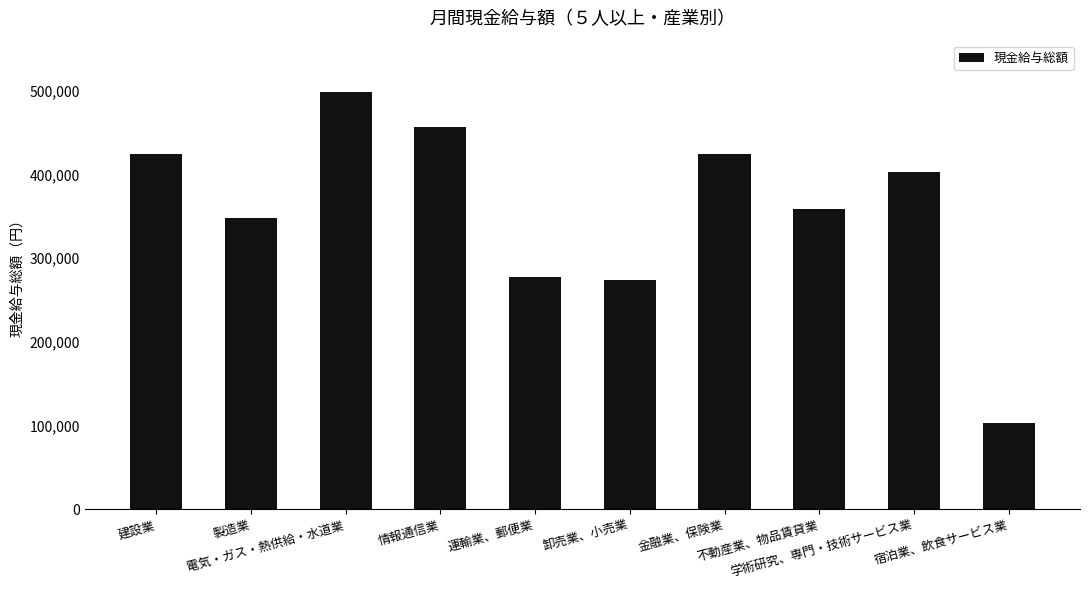

What is the smallest value displayed?

103183